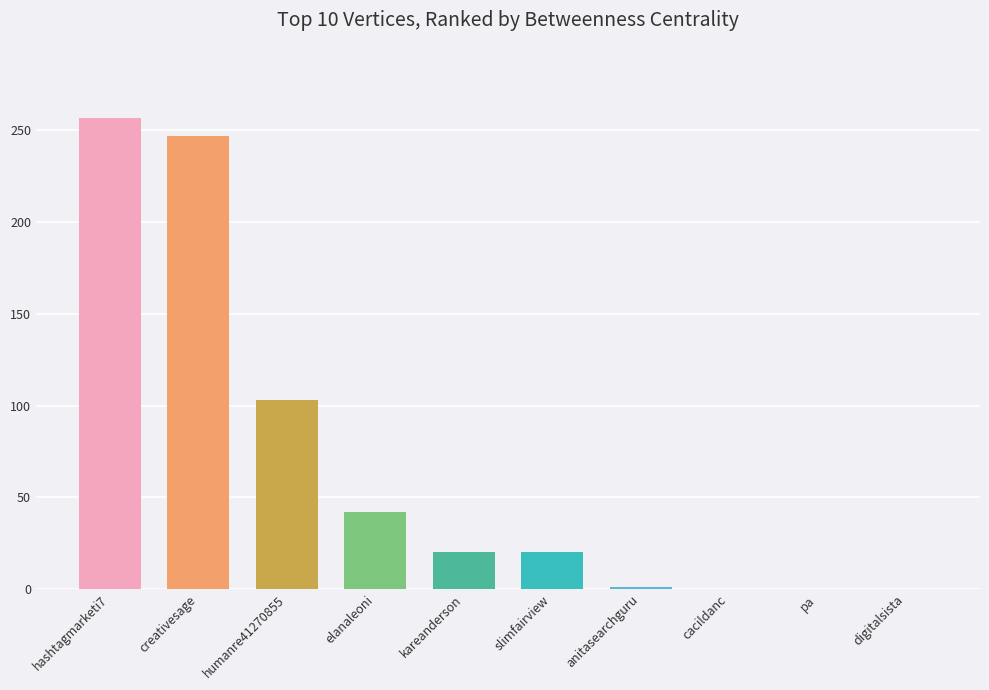

The chart shows a value of -117 at pa. True or false?

False